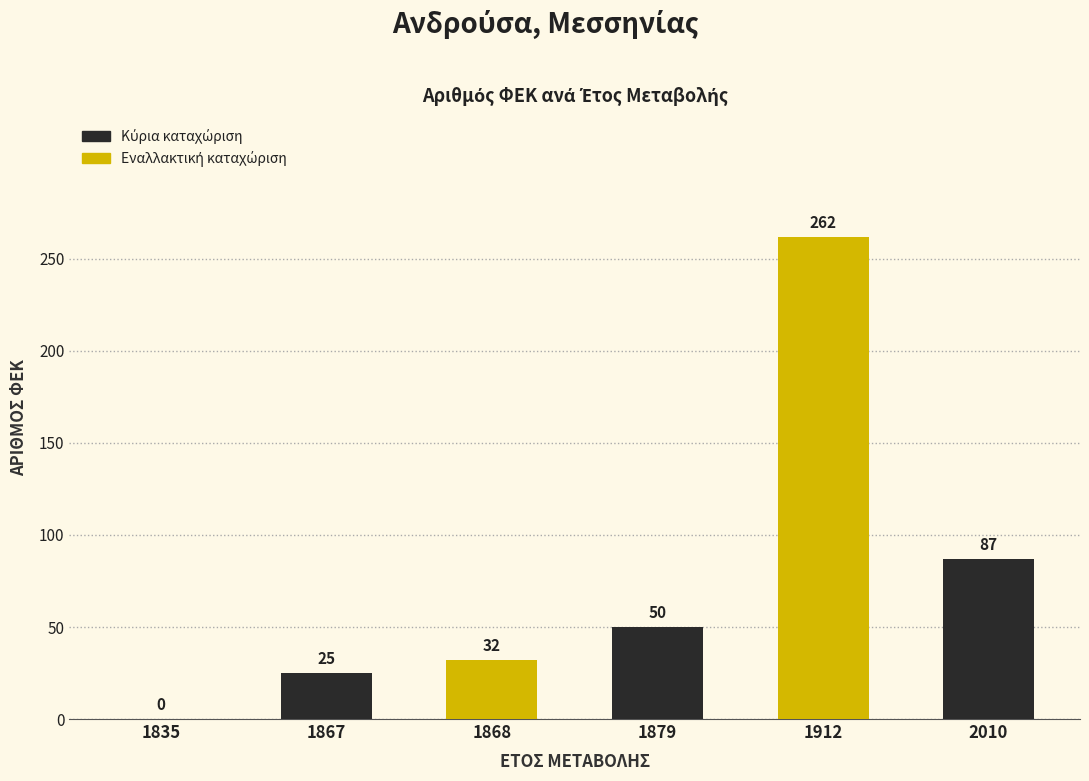

Does the chart contain stacked bars?

No